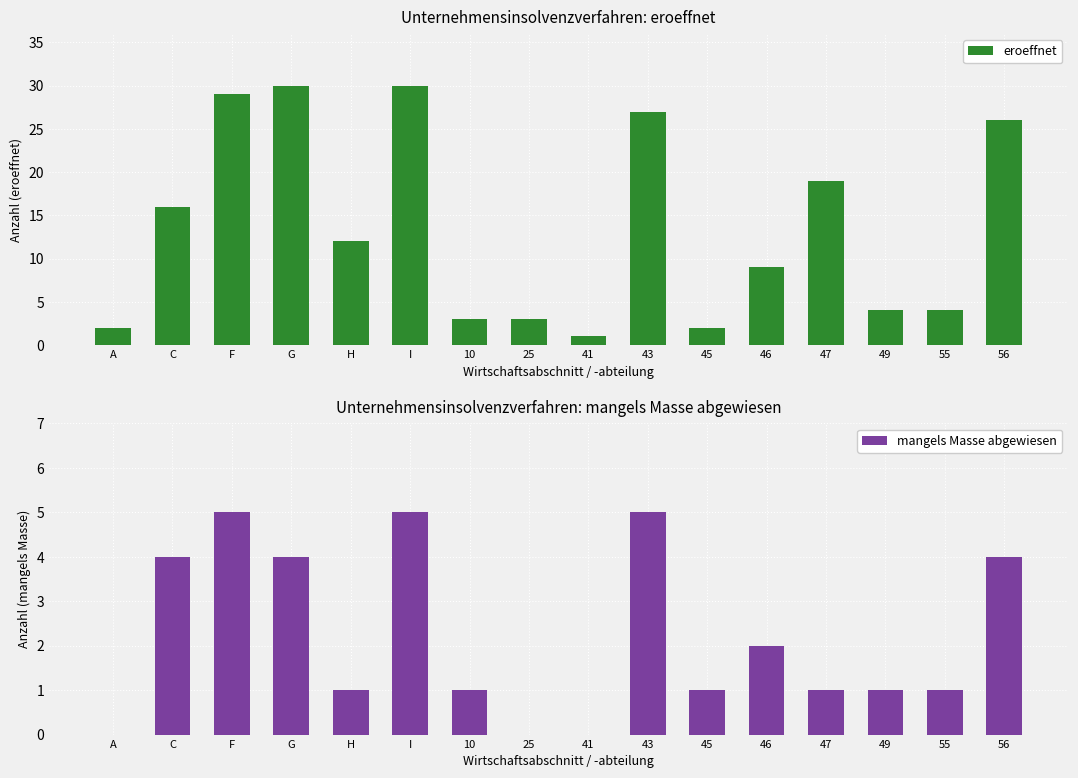

Between 49 and C, which is larger?

C